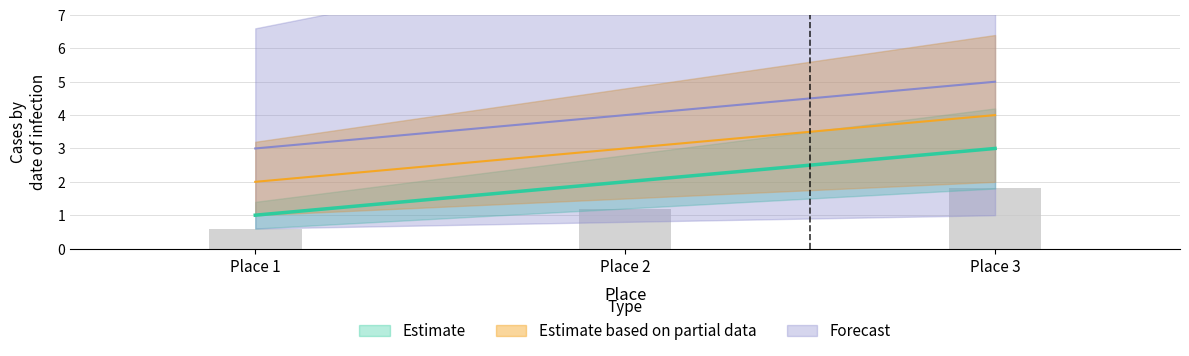

Which series has the widest spread of values?

Estimate